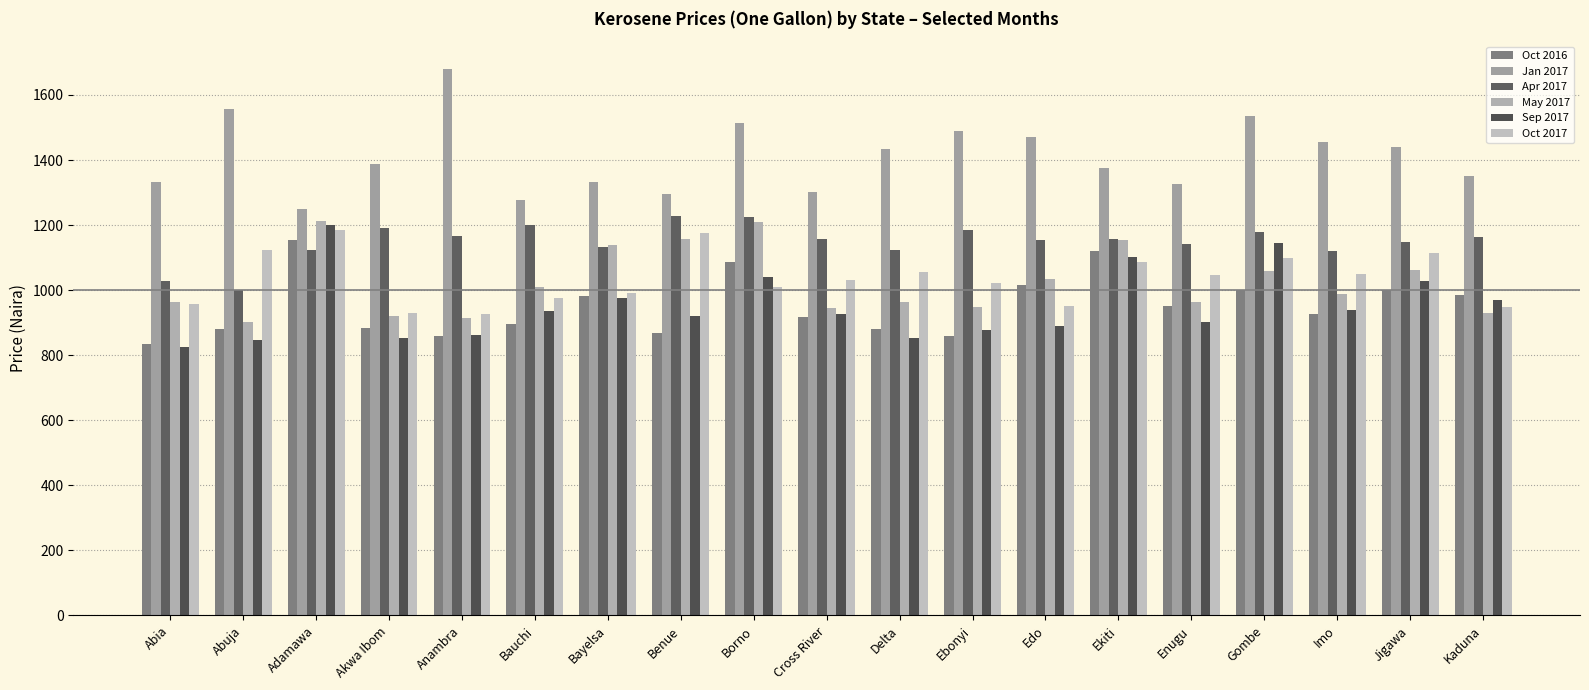

Which category has the lowest value across all series?

Abia